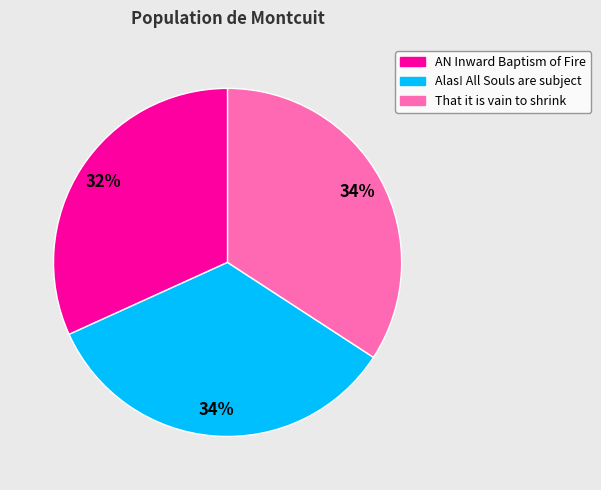

True or false: That it is vain to shrink accounts for 34% of the total.

True